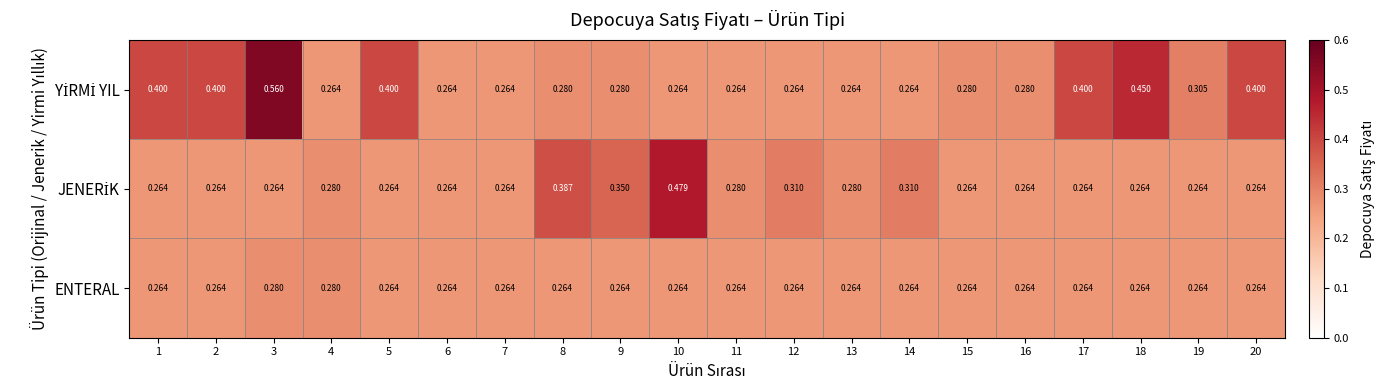

How many distinct data groups are displayed?

3